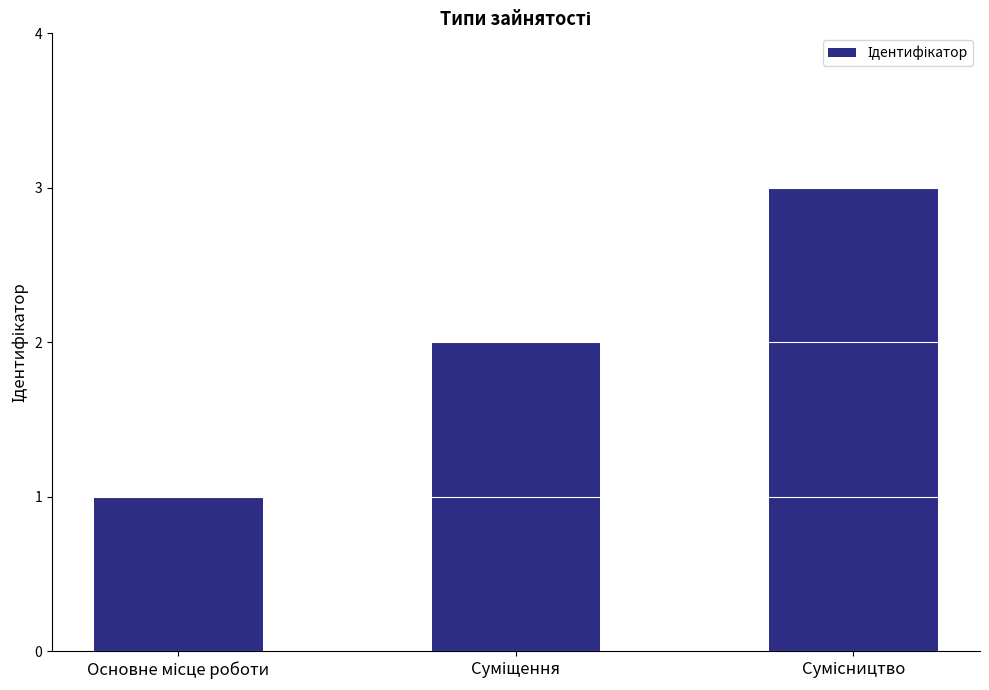

What is the sum of all values?

6